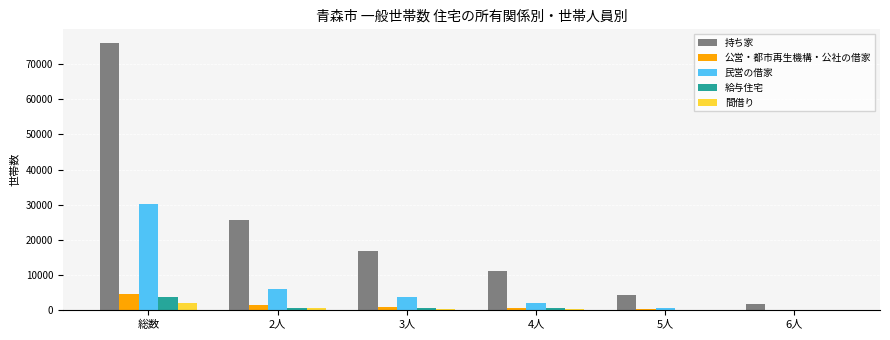

Between 3人 and 5人, which series saw the biggest shift?

持ち家